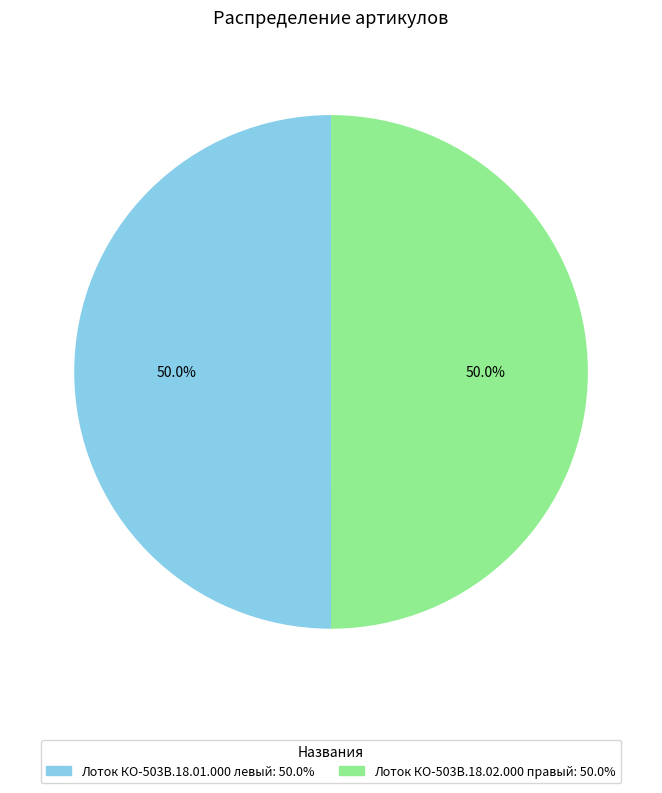

Approximately how many times larger is the value at Лоток КО-503В.18.01.000 левый compared to Лоток КО-503В.18.02.000 правый?

1.0